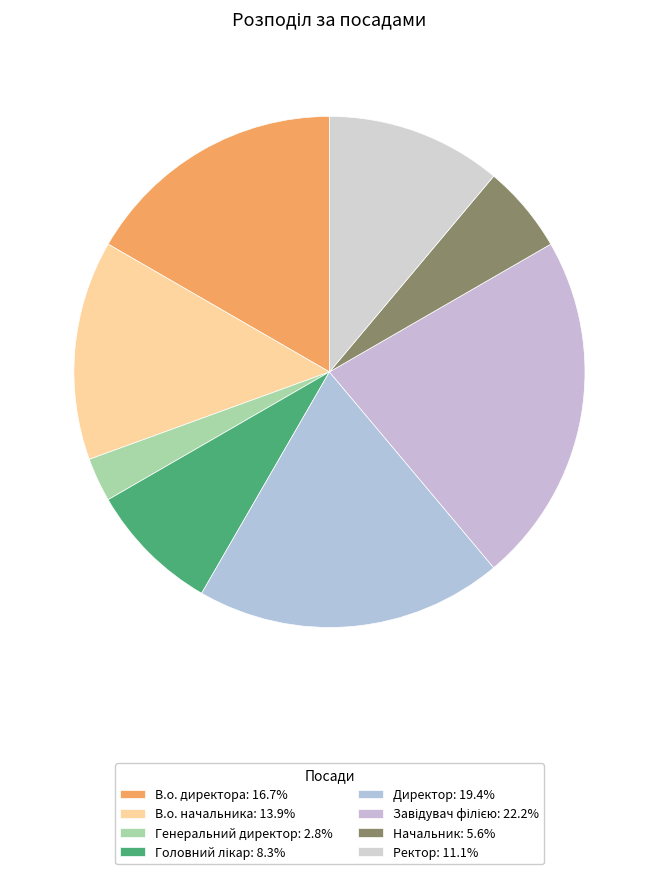

Which slice is the largest?

Завідувач філією